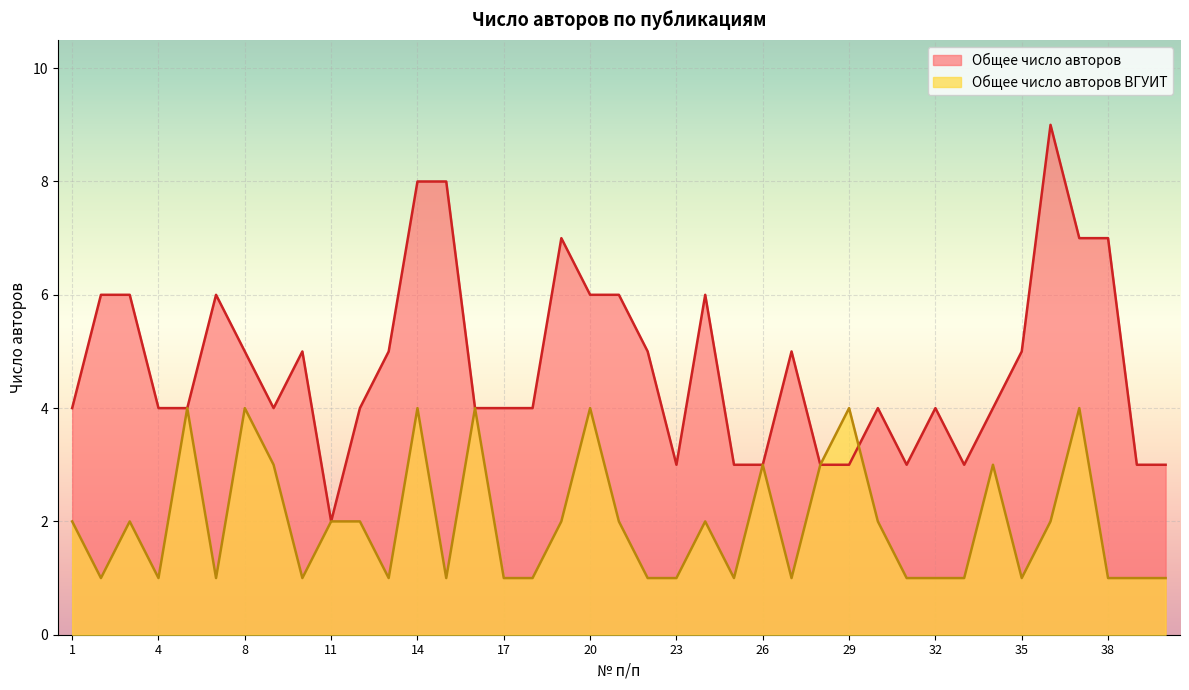

What is the total value across all series at 1?

6